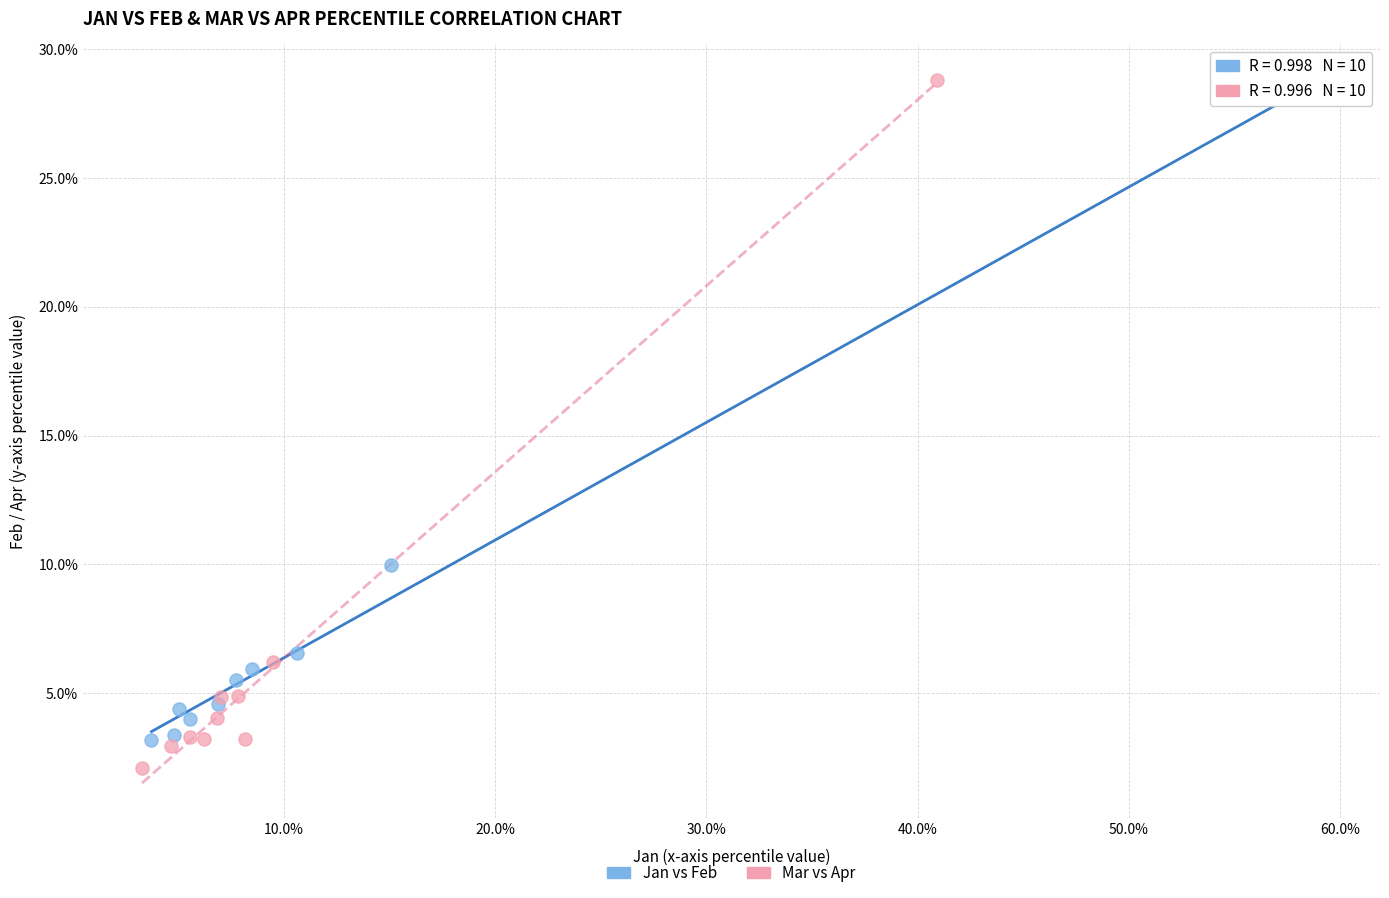

Which series reaches the maximum Y coordinate?

Mar vs Apr